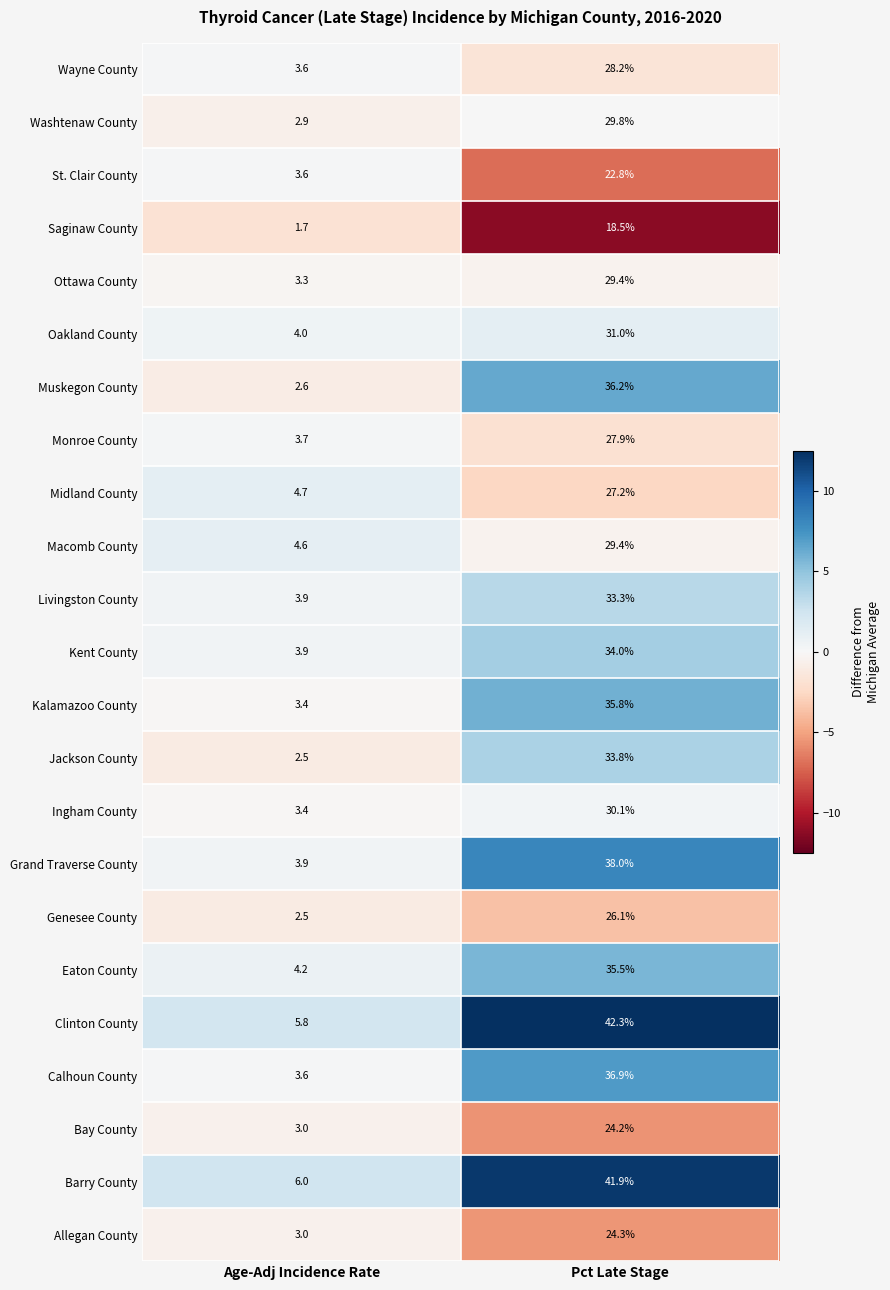

Count the number of data series in this chart.

23